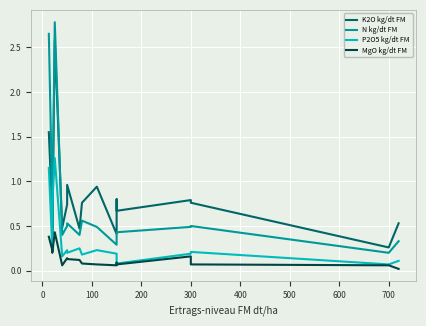

Does the chart display data point markers on the line(s)?

No